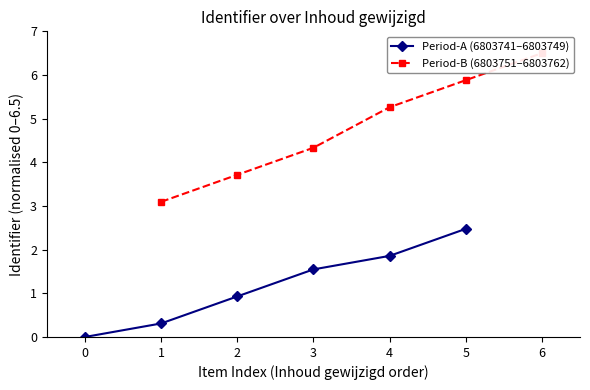

At how many categories does at least one series exceed 5?

3